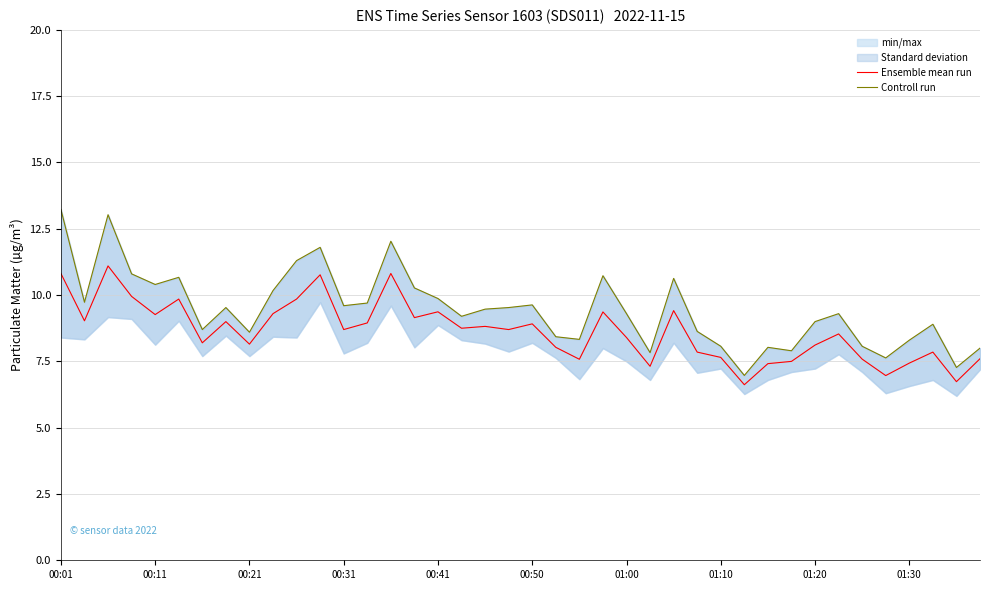

Where does the Controll run series first go above 9?

00:01